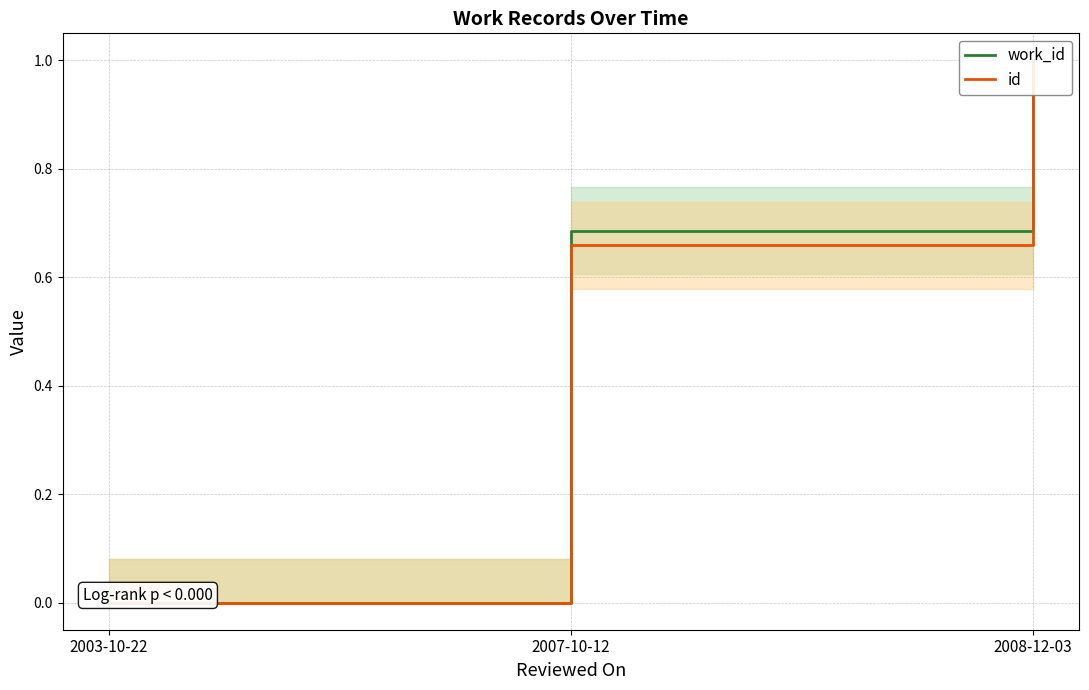

What is the label of the 1st point from the right?

2008-12-03